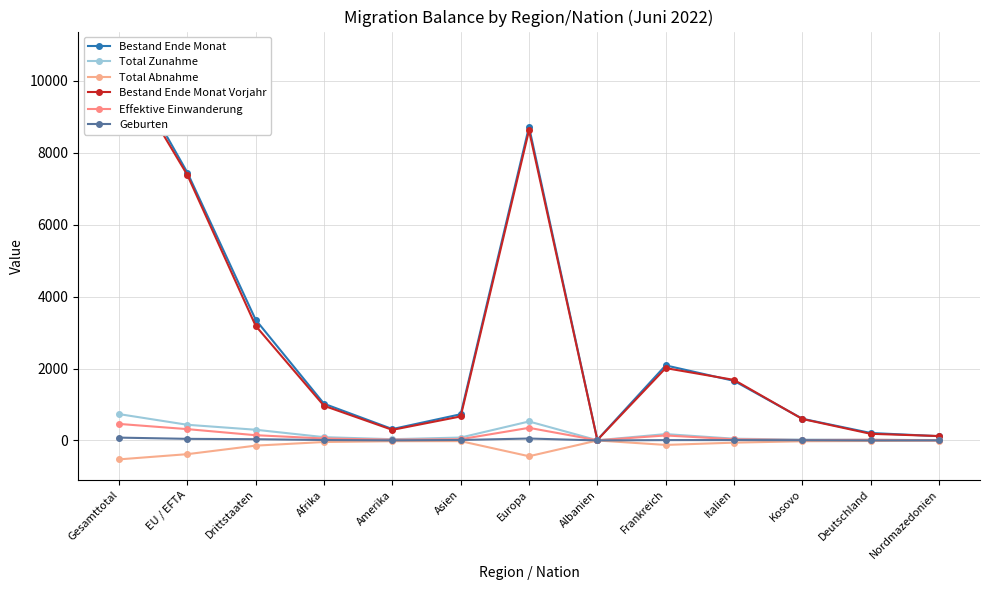

Reading right to left, extract all data points from this chart.

Bestand Ende Monat: 118	207	603	1656	2087	16	8722	728	316	1020	3354	7450	10804
Total Zunahme: 10	19	23	48	176	5	527	80	34	91	297	435	732
Total Abnahme: -7	-16	-23	-62	-125	-2	-440	-20	-22	-44	-145	-382	-527
Bestand Ende Monat Vorjahr: 122	184	596	1683	2011	13	8623	667	294	963	3185	7381	10566
Effektive Einwanderung: 4	18	11	33	138	4	350	34	21	54	145	314	459
Geburten: 2	0	6	10	9	0	53	12	2	11	34	44	78